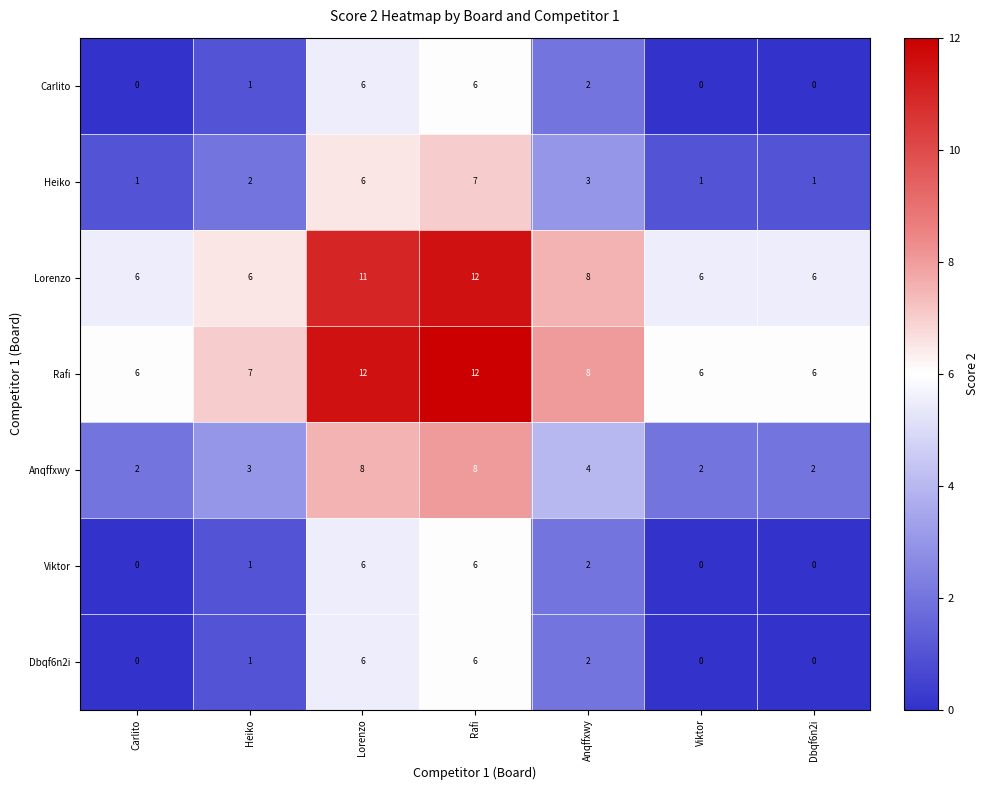

Where is Viktor nearest to the value 3?

Anqffxwy